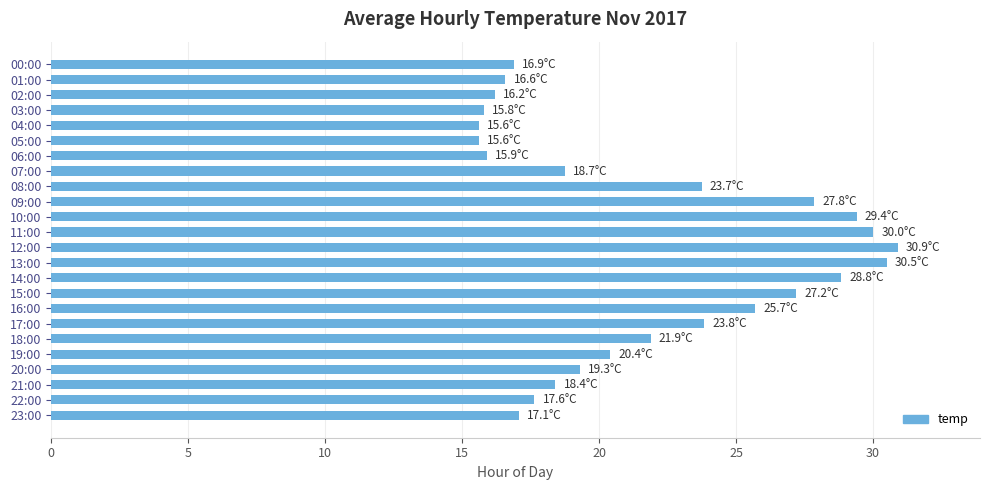

What is the change in value from 08:00 to 20:00?

-4.4